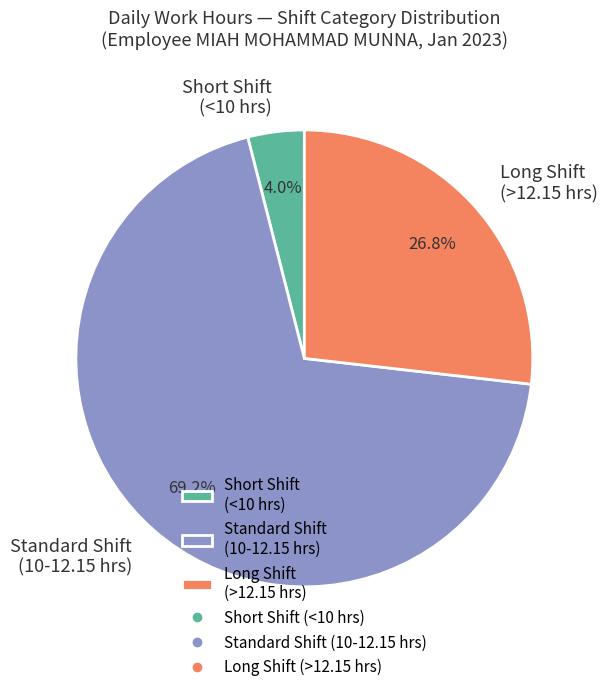

Rank the categories by value from lowest to highest.

Short Shift (<10 hrs), Long Shift (>12.15 hrs), Standard Shift (10-12.15 hrs)